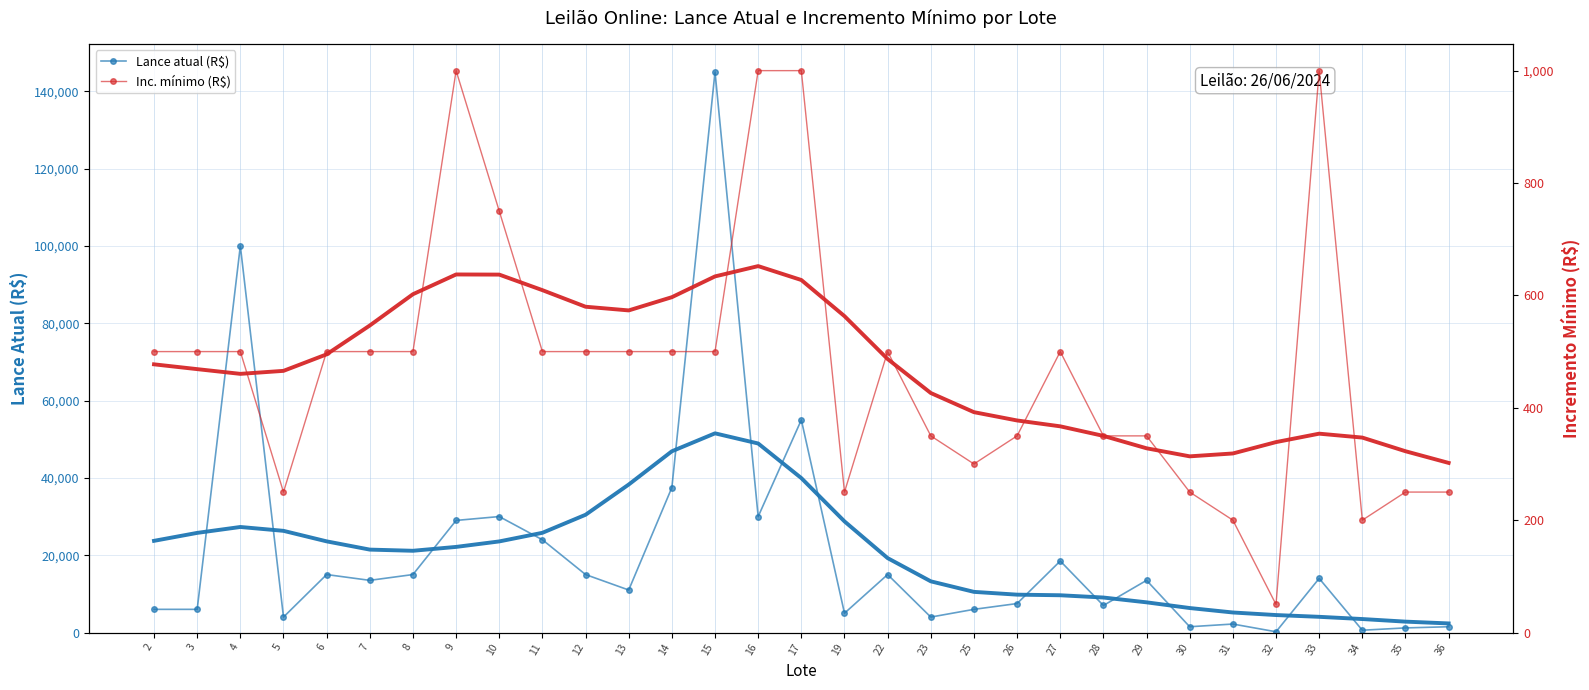

Between 6 and 23, which series saw the biggest shift?

Lance atual (R$)